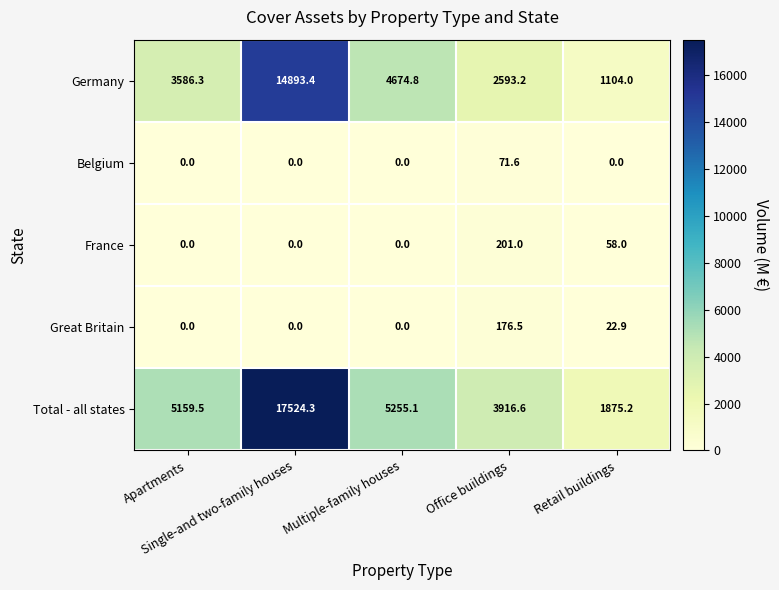

Count the France values in the range 0 to 58.

4